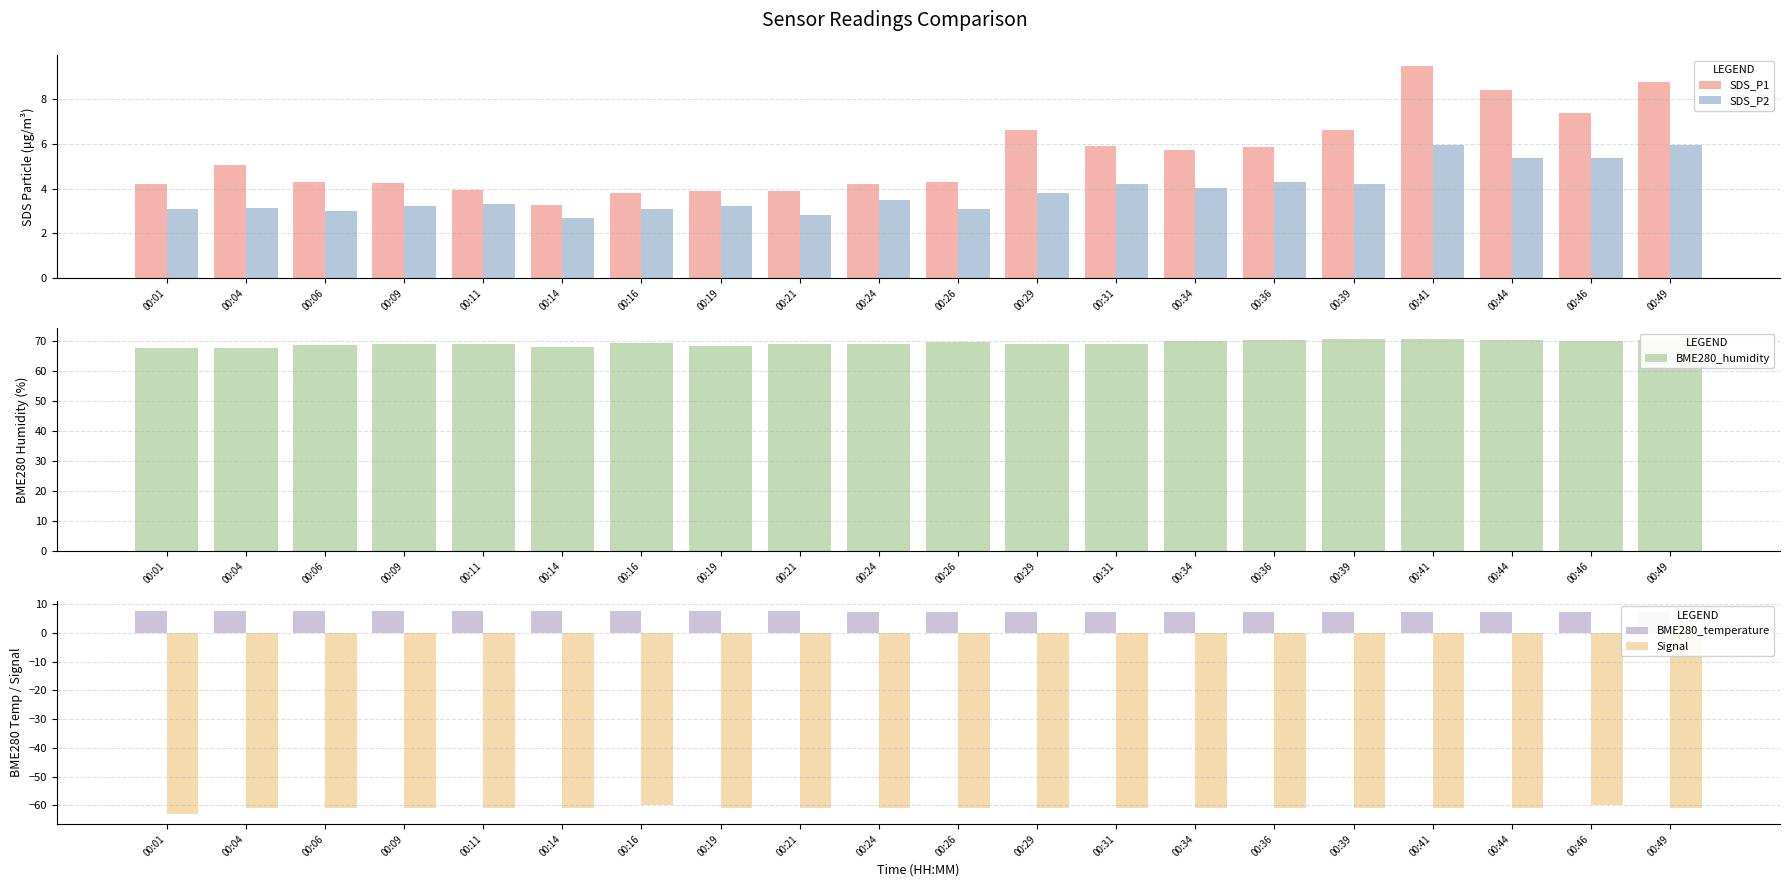

Reading left to right, transcribe all the data shown in this chart.

SDS_P1: 4.2	5.0	4.3	4.2	3.9	3.2	3.8	3.9	3.9	4.2	4.3	6.6	5.9	5.7	5.8	6.6	9.5	8.4	7.4	8.8
SDS_P2: 3.1	3.1	3.0	3.2	3.3	2.7	3.1	3.2	2.8	3.5	3.1	3.8	4.2	4.0	4.3	4.2	5.9	5.4	5.4	5.9
BME280_humidity: 67.8	67.9	68.7	69.1	69.2	68.0	69.5	68.4	69.0	69.2	69.9	69.1	69.1	70.0	70.6	71.0	70.8	70.4	70.1	70.4
BME280_temperature: 7.5	7.5	7.5	7.5	7.4	7.5	7.4	7.4	7.4	7.4	7.3	7.3	7.3	7.2	7.2	7.2	7.2	7.3	7.3	7.3
Signal: -63.0	-61.0	-61.0	-61.0	-61.0	-61.0	-60.0	-61.0	-61.0	-61.0	-61.0	-61.0	-61.0	-61.0	-61.0	-61.0	-61.0	-61.0	-60.0	-61.0